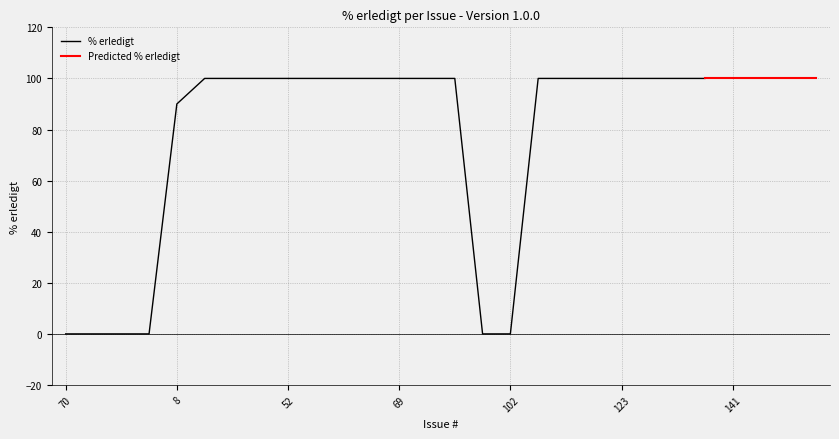

What is the ratio of the value at 99 to the value at 141?

1.0